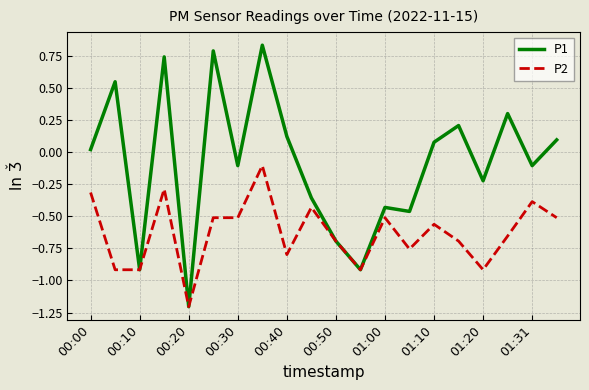

What is the lowest value of the P1 series?

-1.2